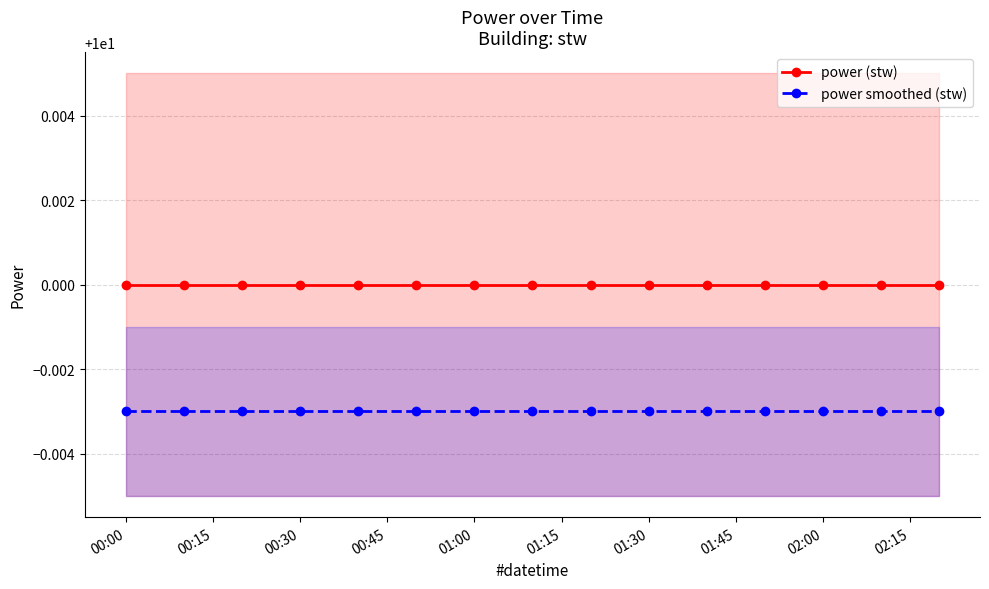

What is the highest value of the power (stw) series?

10.0